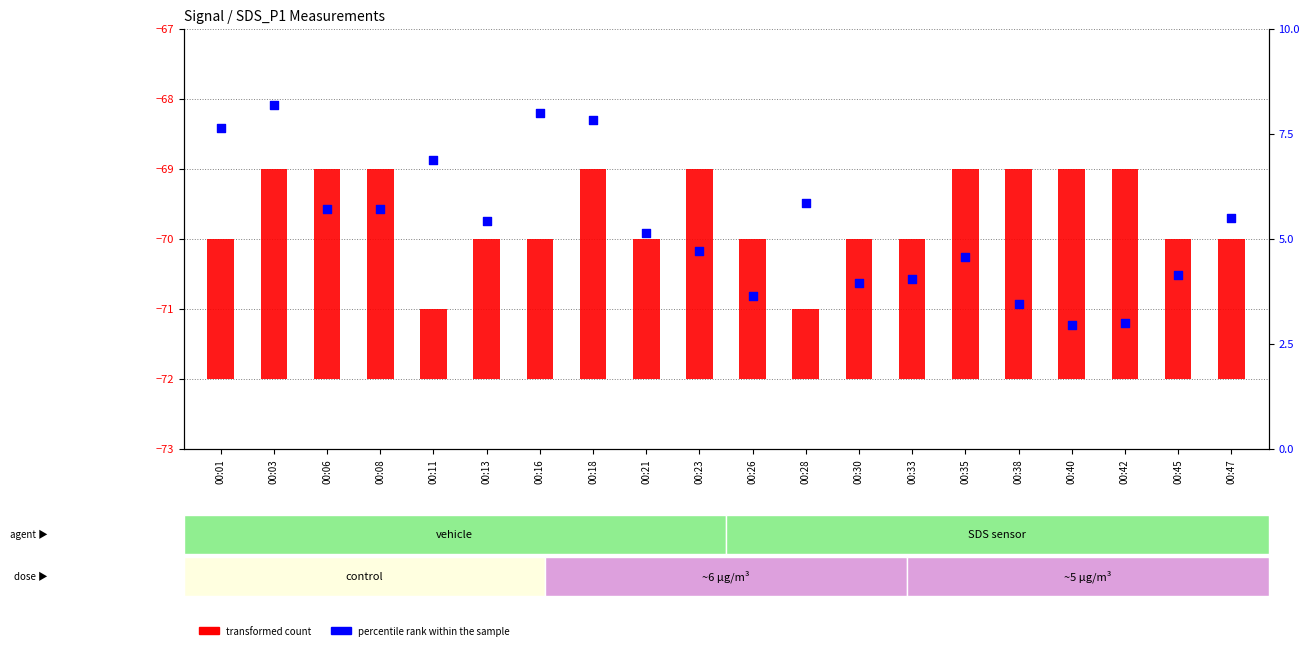

What is the total value across all series at 00:28?

6.8